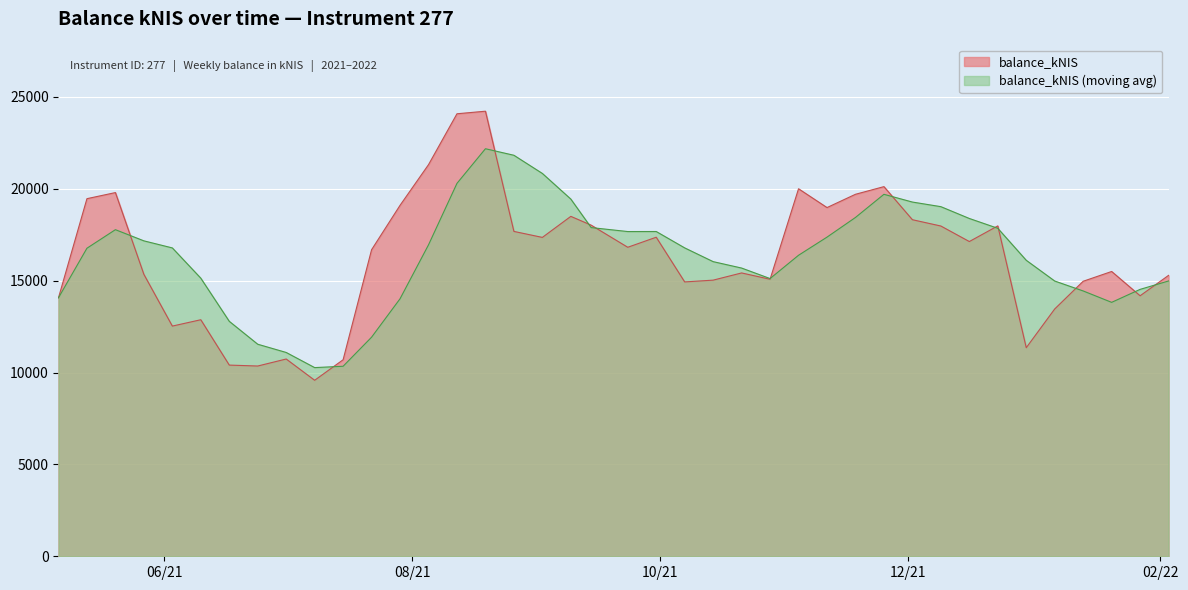

Rank the categories by value from highest to lowest.

2021-08-19, 2021-08-12, 2021-08-05, 2021-11-25, 2021-11-04, 2021-05-20, 2021-11-18, 2021-05-13, 2021-07-29, 2021-11-11, 2021-09-09, 2021-12-02, 2021-09-14, 2021-12-23, 2021-12-09, 2021-08-26, 2021-09-30, 2021-09-02, 2021-12-16, 2021-09-23, 2021-07-22, 2022-01-20, 2021-10-21, 2021-05-27, 2022-02-03, 2021-10-28, 2021-10-14, 2022-01-13, 2021-10-07, 2022-01-27, 2021-05-06, 2022-01-06, 2021-06-10, 2021-06-03, 2021-12-30, 2021-07-01, 2021-07-15, 2021-06-17, 2021-06-24, 2021-07-08